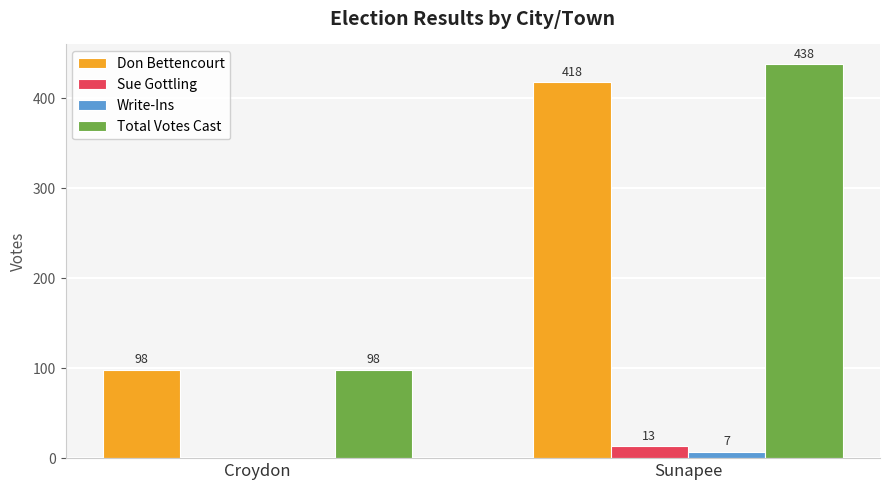

At which label is Total Votes Cast closest to 268?

Croydon